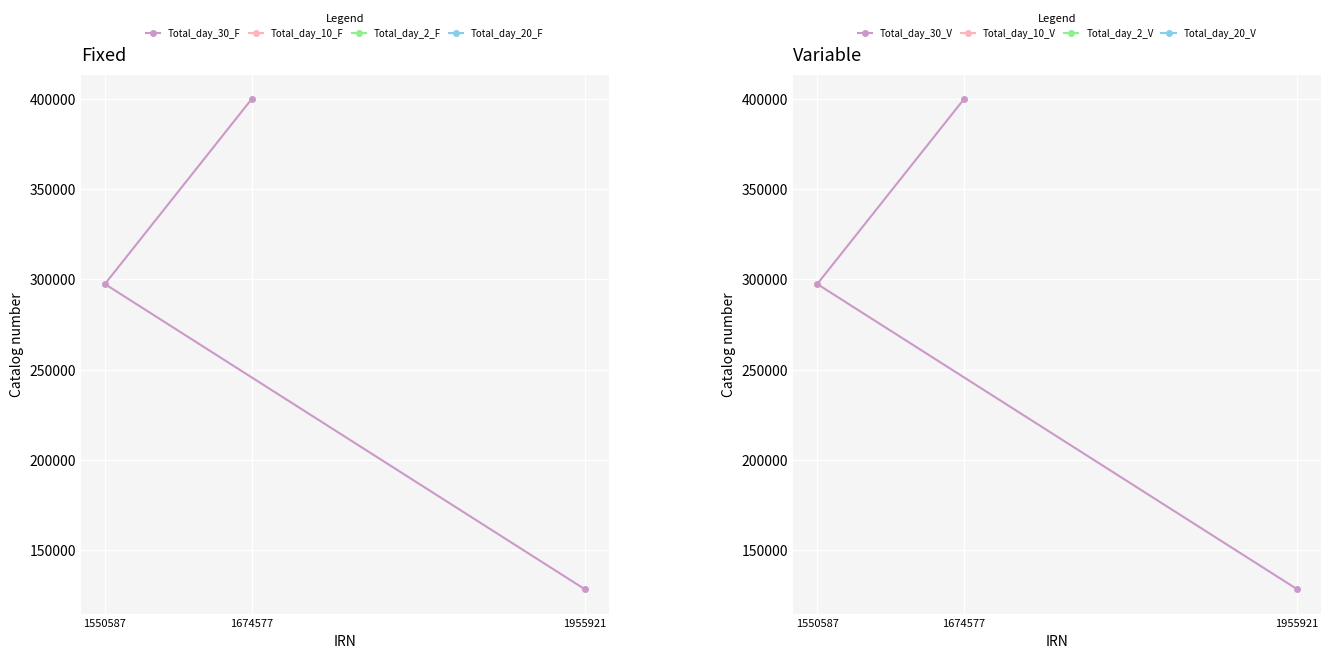

Is it true that Total_day_30_V equals 178460 at 1955921?

False